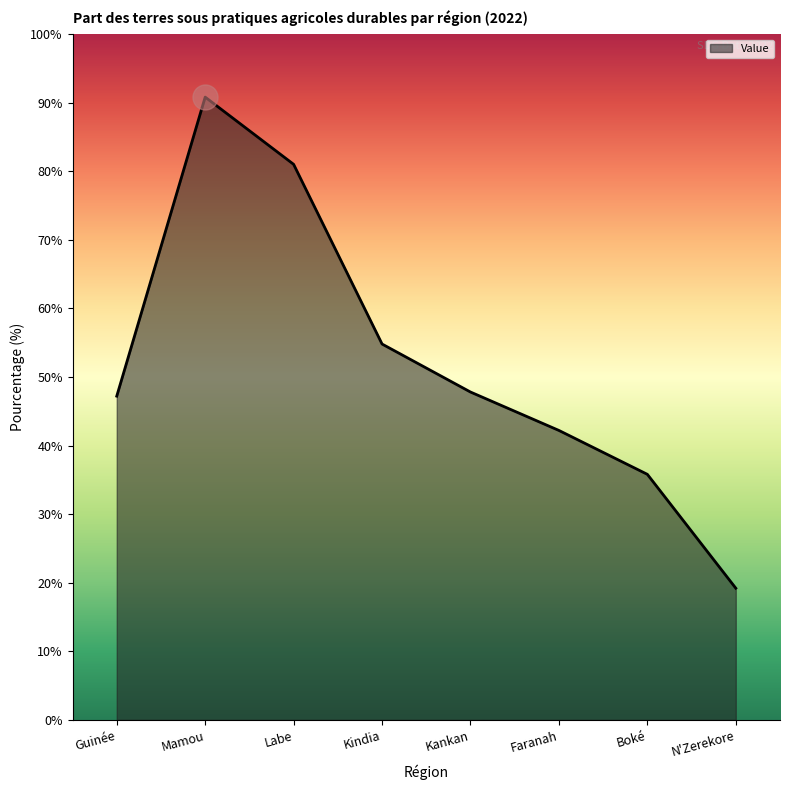

What position from the left is Faranah?

6